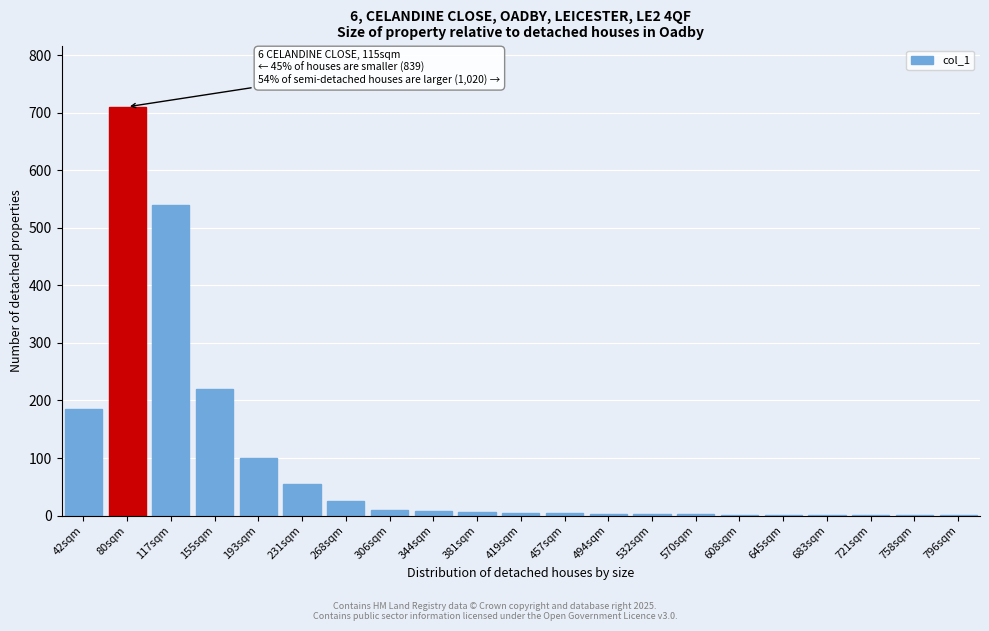

What is the change in value from 42sqm to 268sqm?

-160